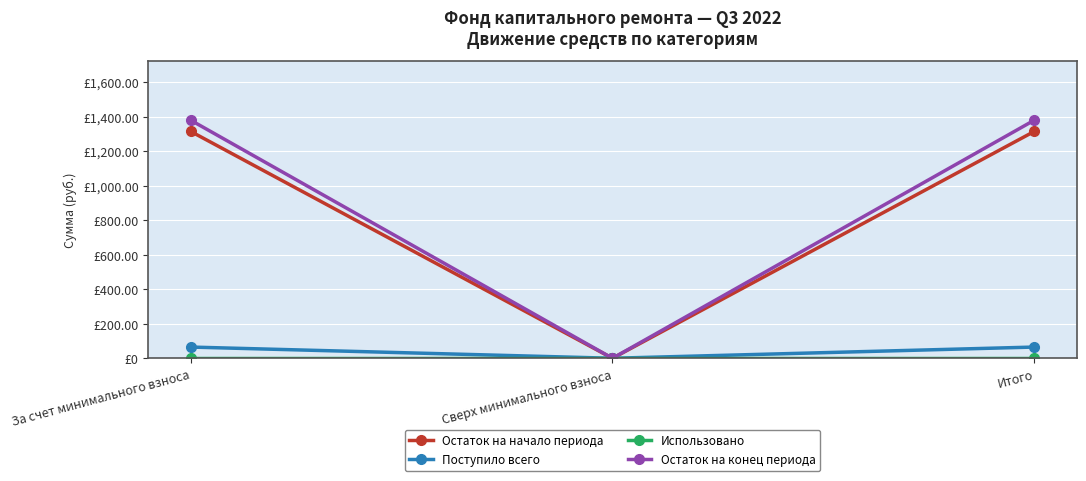

At which category does the chart reach its minimum across all series?

Сверх минимального взноса